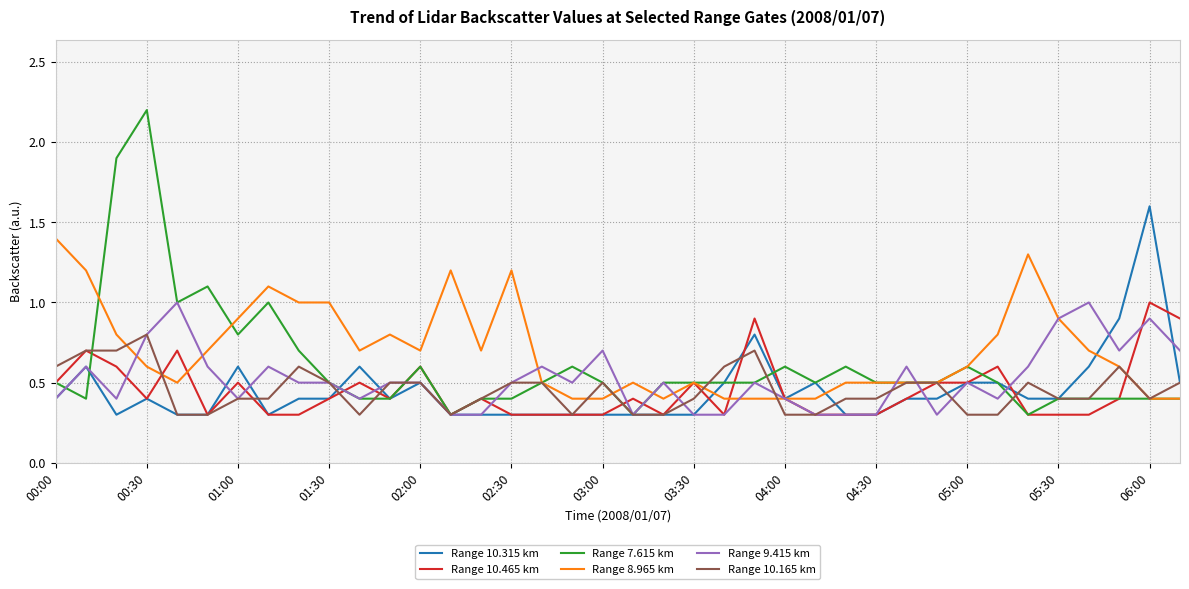

True or false: Range 10.315 km and Range 7.615 km intersect in this chart.

True